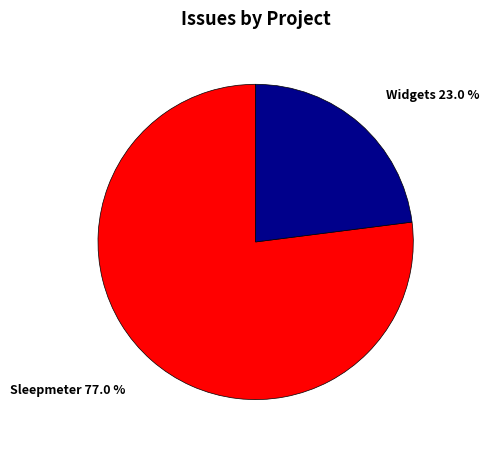

Count the number of slices in the pie.

2